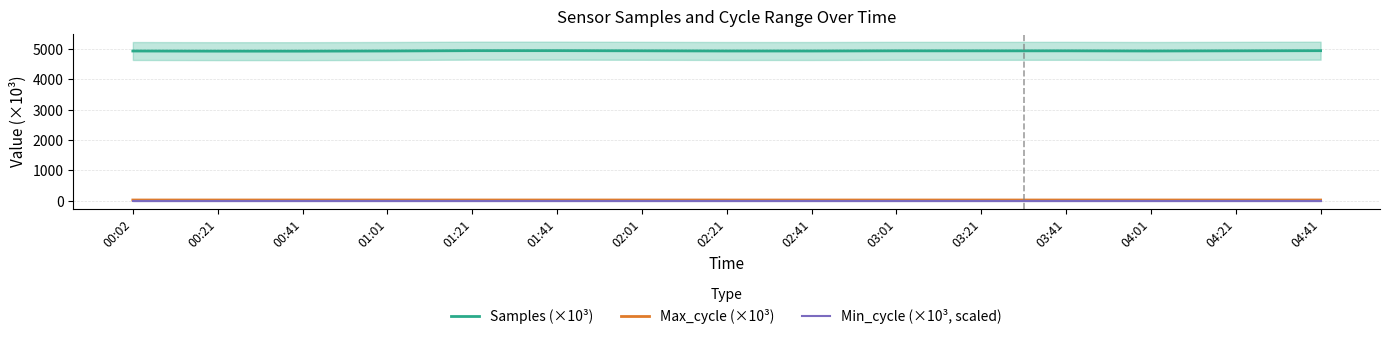

What is the average value of the Max_cycle (×10³) series?

20.0